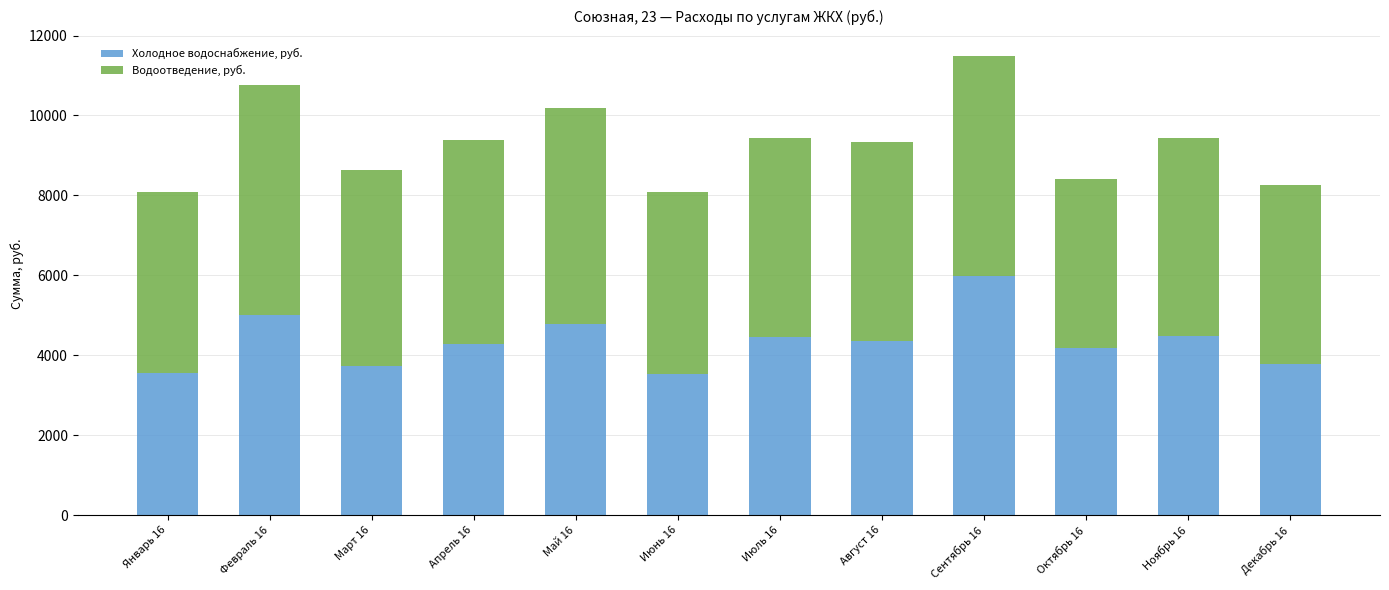

The value of Холодное водоснабжение, руб. at Июнь 16 is 4995.0. True or false?

False